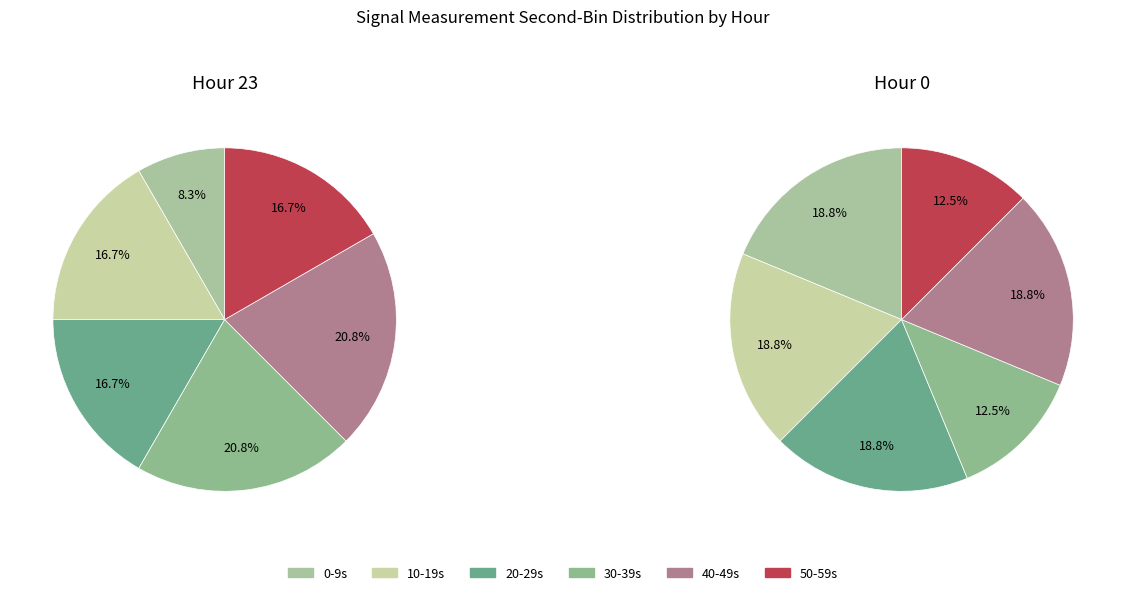

Is 3 the majority of the pie?

No